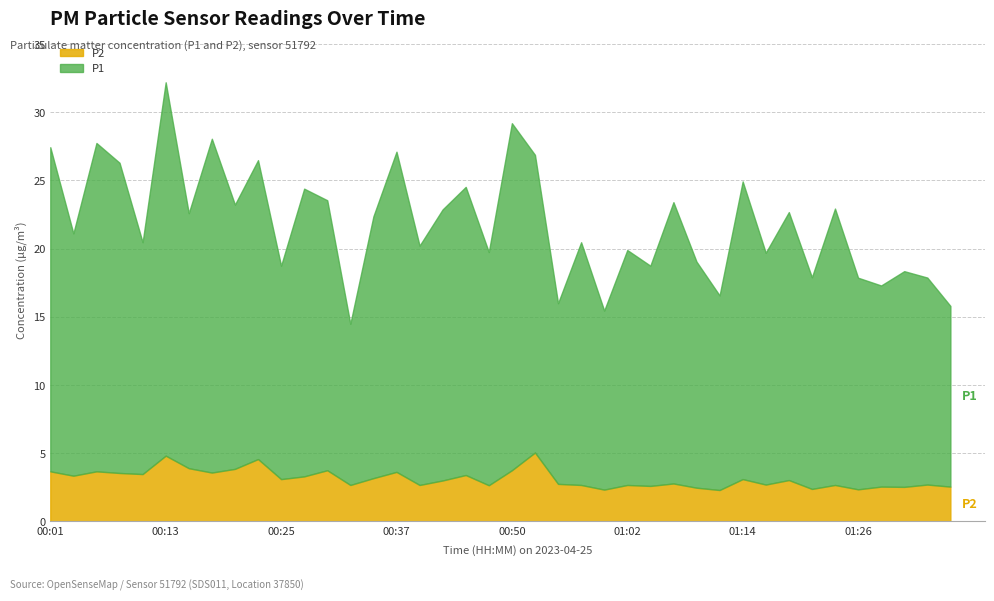

At which category does P1 reach its first local peak?

00:06